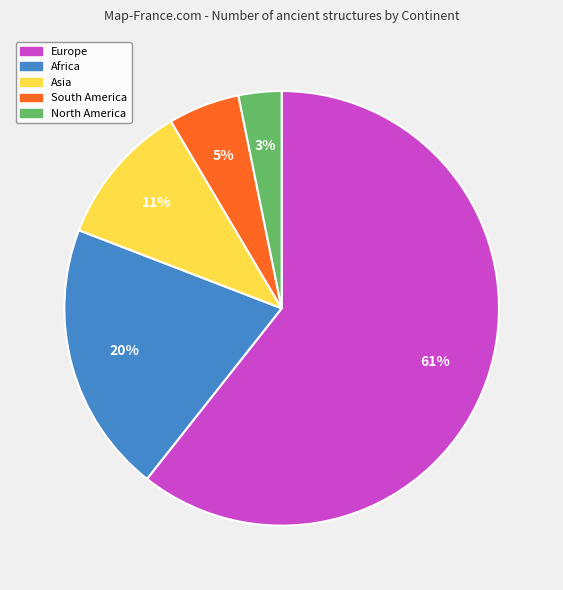

What percentage is the South America slice, to the nearest percent?

5%